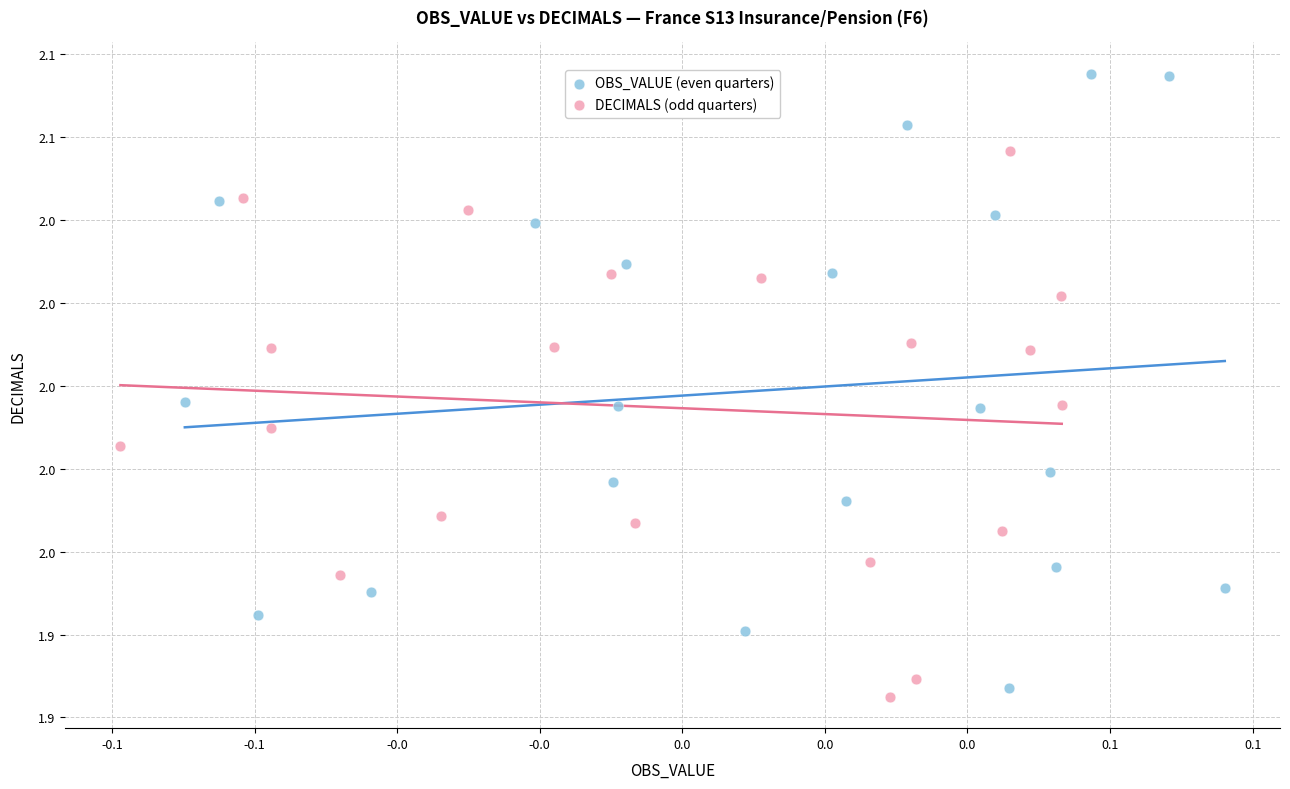

What are all the series names shown in the legend?

OBS_VALUE (even quarters), DECIMALS (odd quarters)